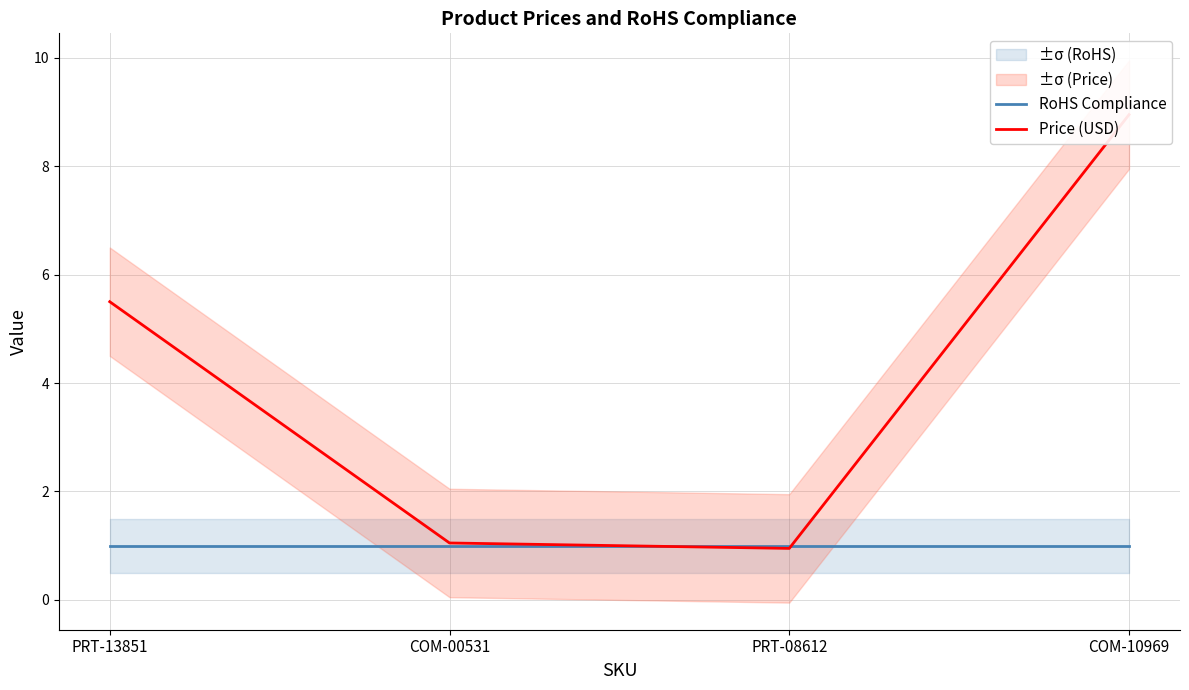

At which category does the chart reach its minimum across all series?

PRT-08612